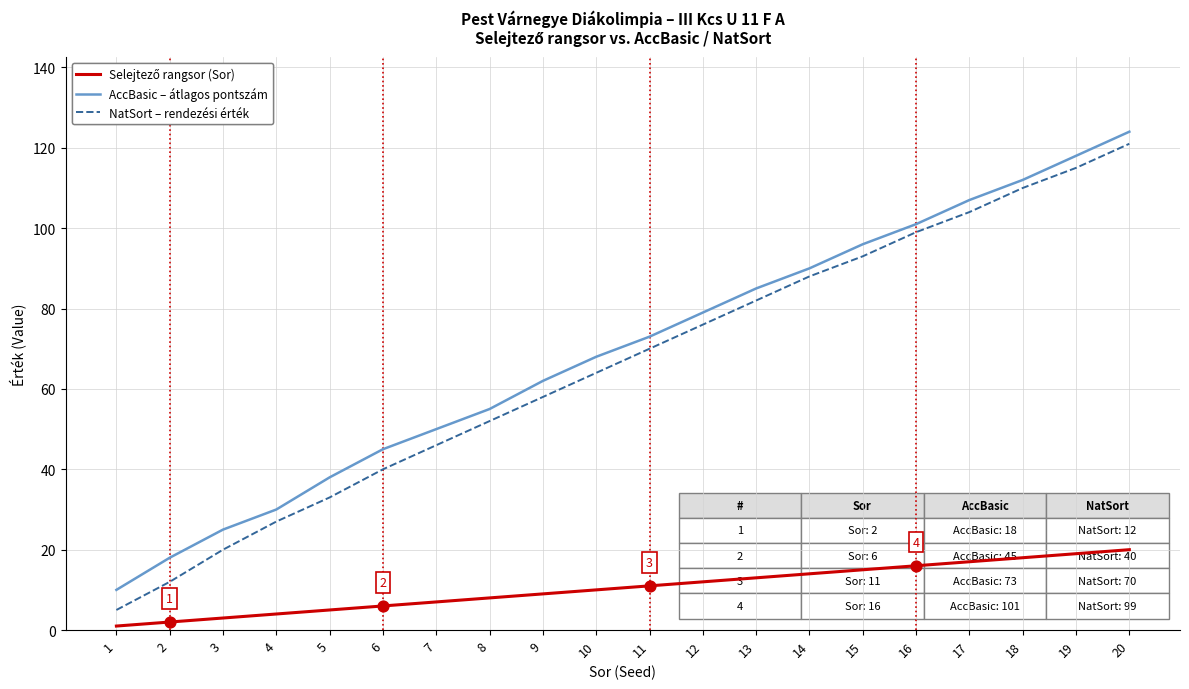

What is the difference between the maximum and minimum values in the NatSort – rendezési érték series?

116